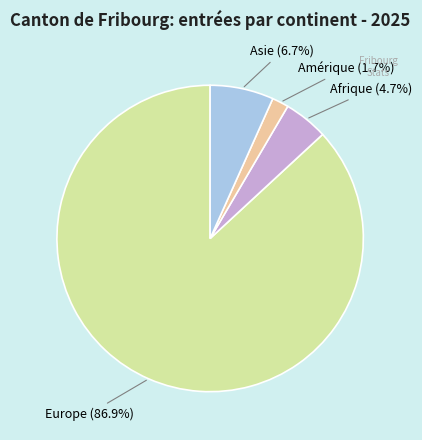

What is the total percentage of Amérique and Europe?

88.6%